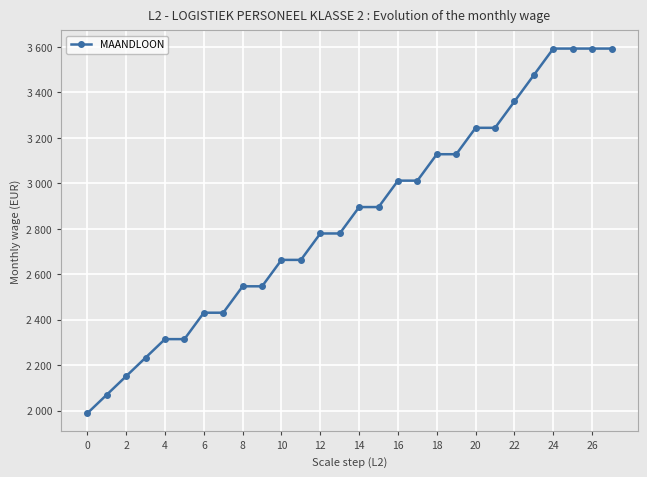

Does the chart have visible grid lines?

Yes